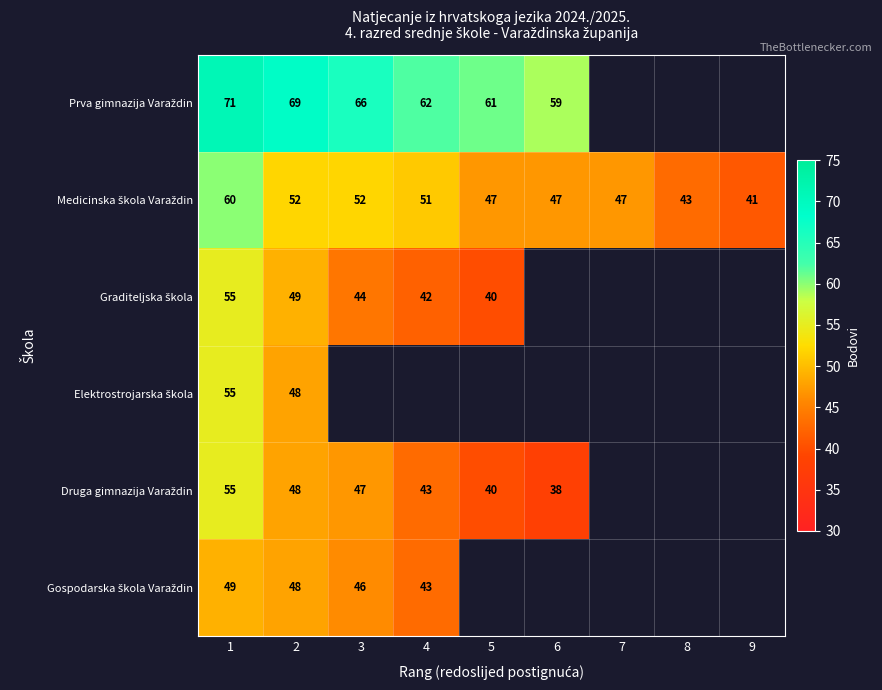

Between 3 and 4, which series saw the biggest shift?

Prva gimnazija Varaždin